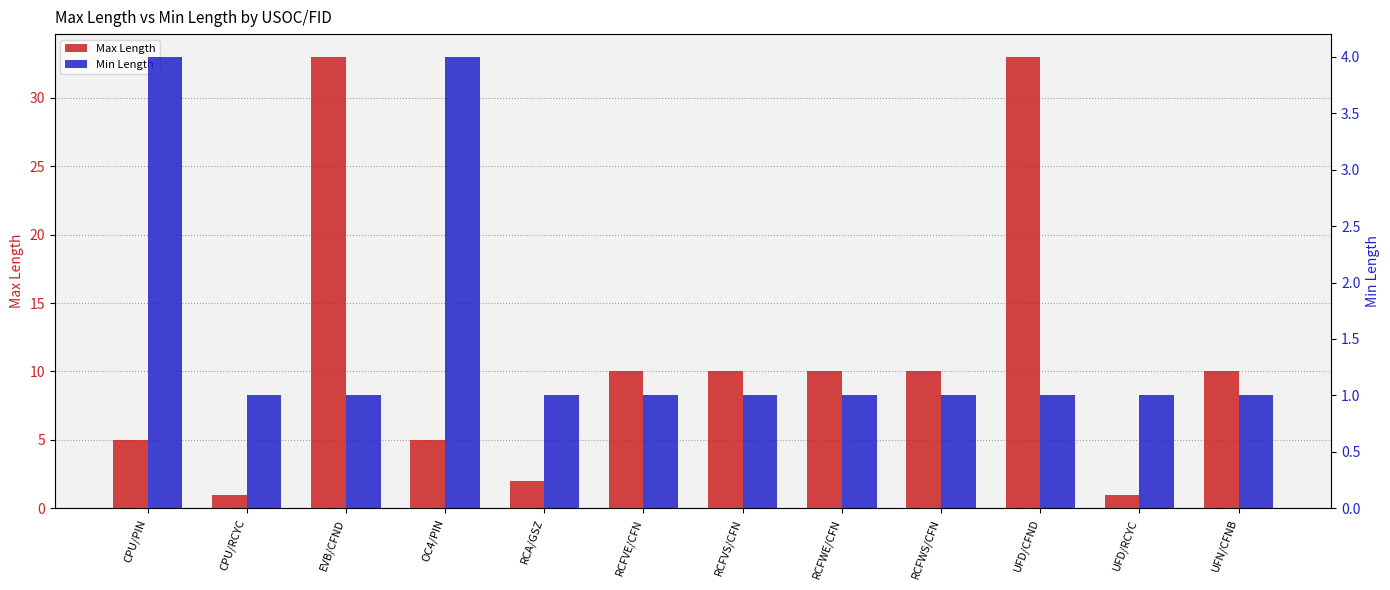

What is the value of the Min Length bar at the 4th from the left?

4